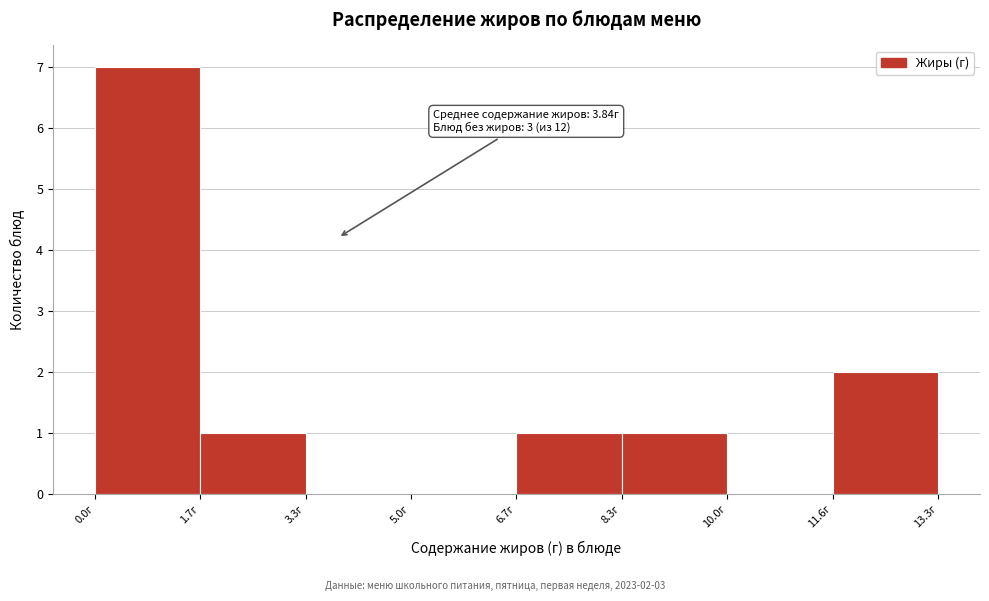

Which range on the x-axis has the tallest bar?

0.0 to 1.6